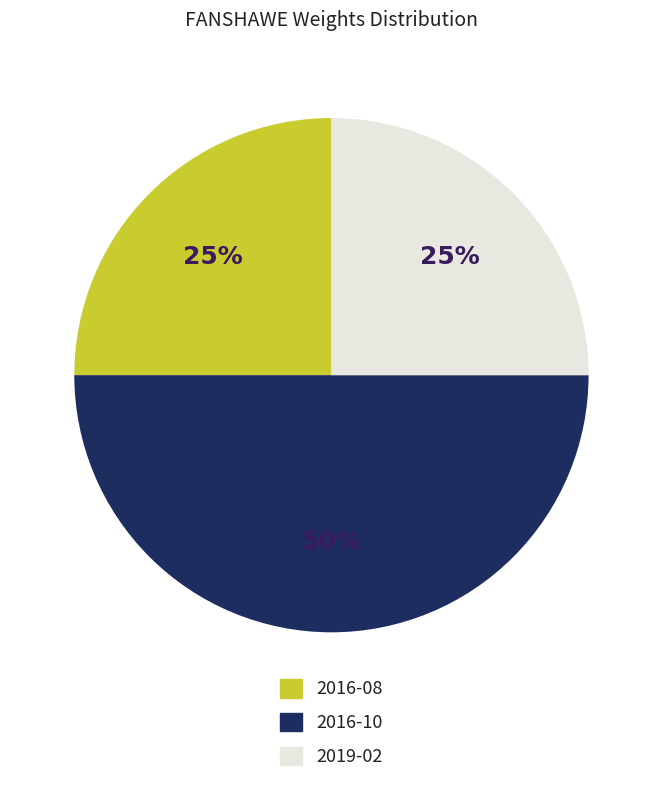

What is the ratio of the value at 2019-02 to the value at 2016-08?

1.0